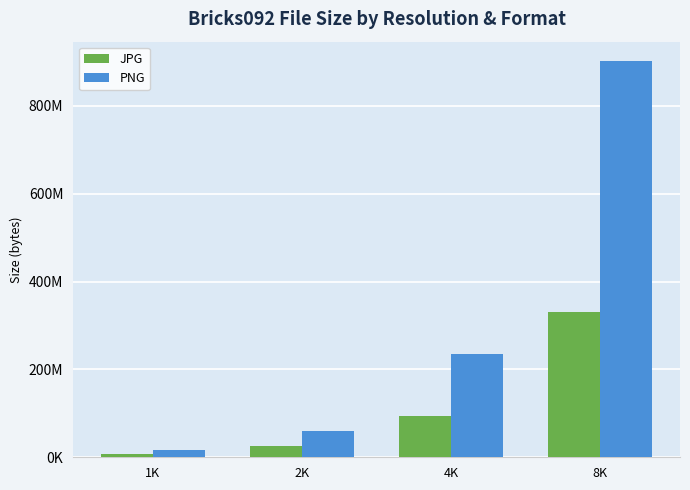

Read the JPG value at 2K, to the nearest 10.

25113360